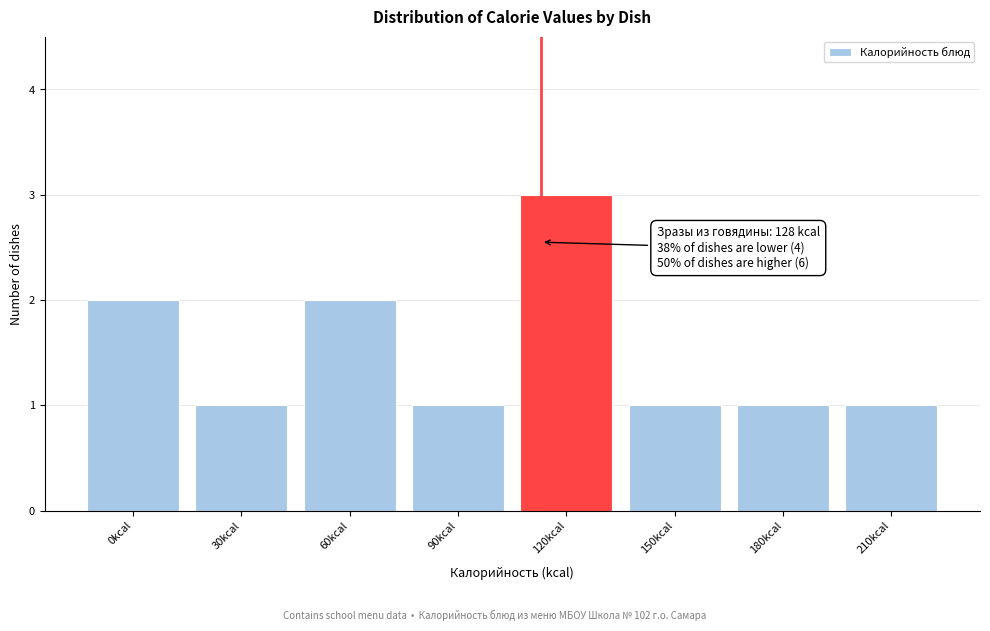

Reading left to right, what are all the values shown in this chart?

0kcal=2	30kcal=1	60kcal=2	90kcal=1	120kcal=3	150kcal=1	180kcal=1	210kcal=1